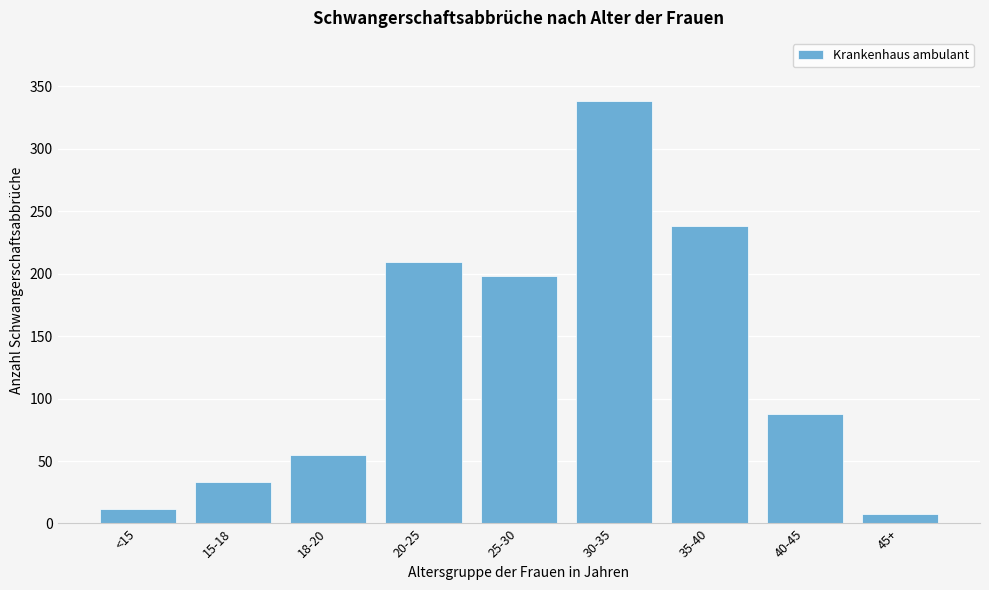

Reading left to right, what are all the values shown in this chart?

12	33	55	209	198	338	238	88	8